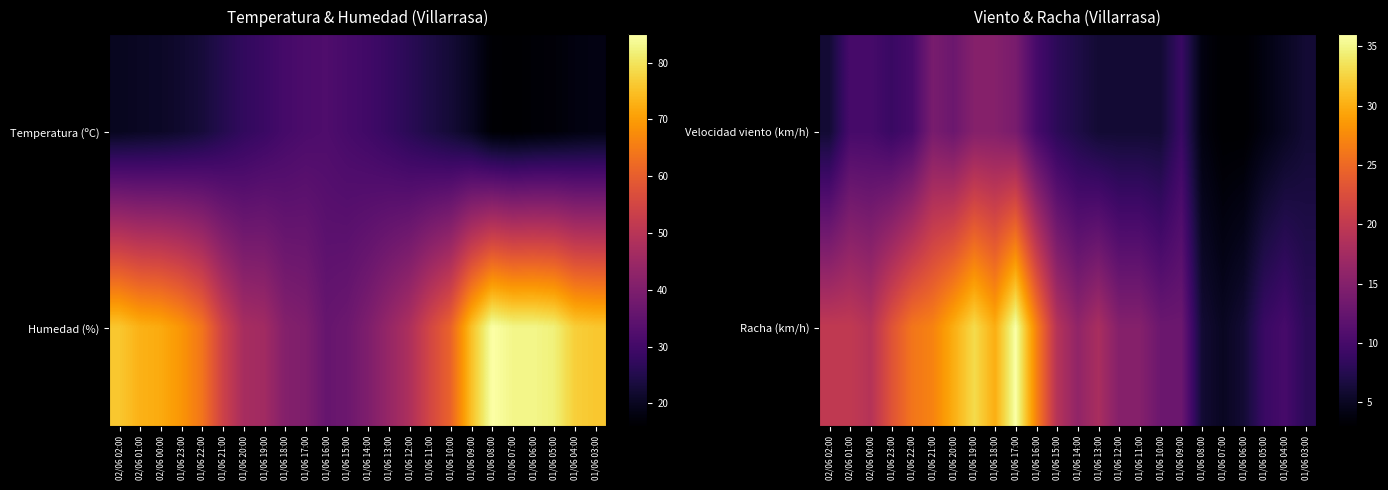

Is it true that Racha (km/h) equals 9 at 01/06 06:00?

False